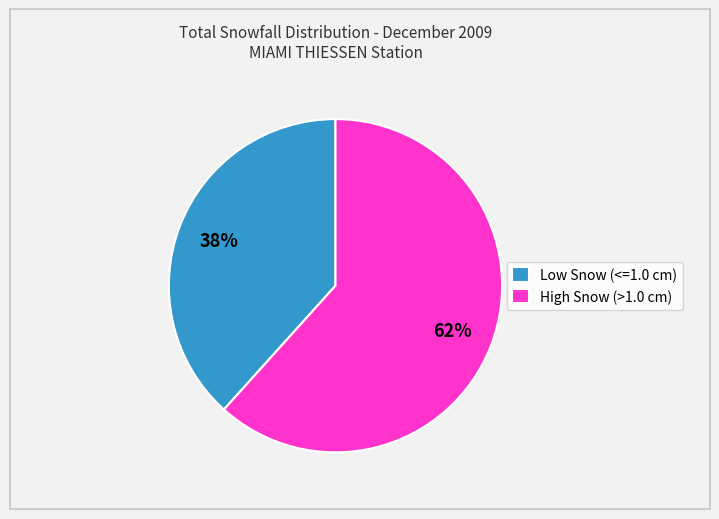

Is the sum of High Snow (>1.0 cm) and Low Snow (<=1.0 cm) greater than half?

Yes